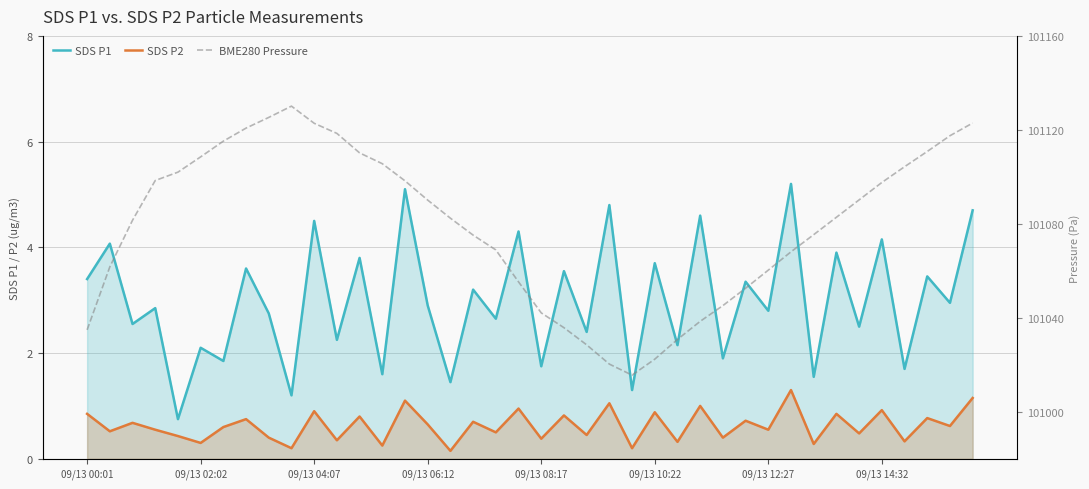

What is the minimum value shown in the chart?

0.1